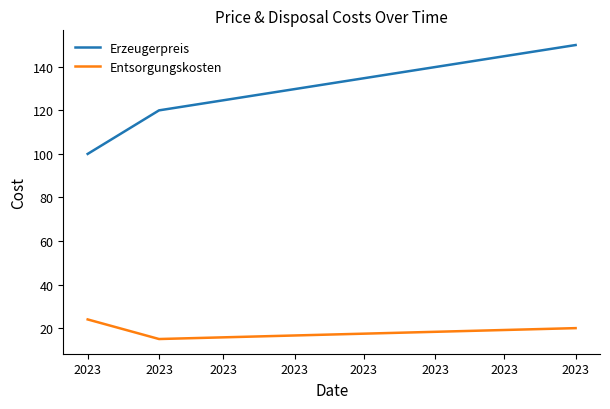

What are all the series names shown in the legend?

Erzeugerpreis, Entsorgungskosten